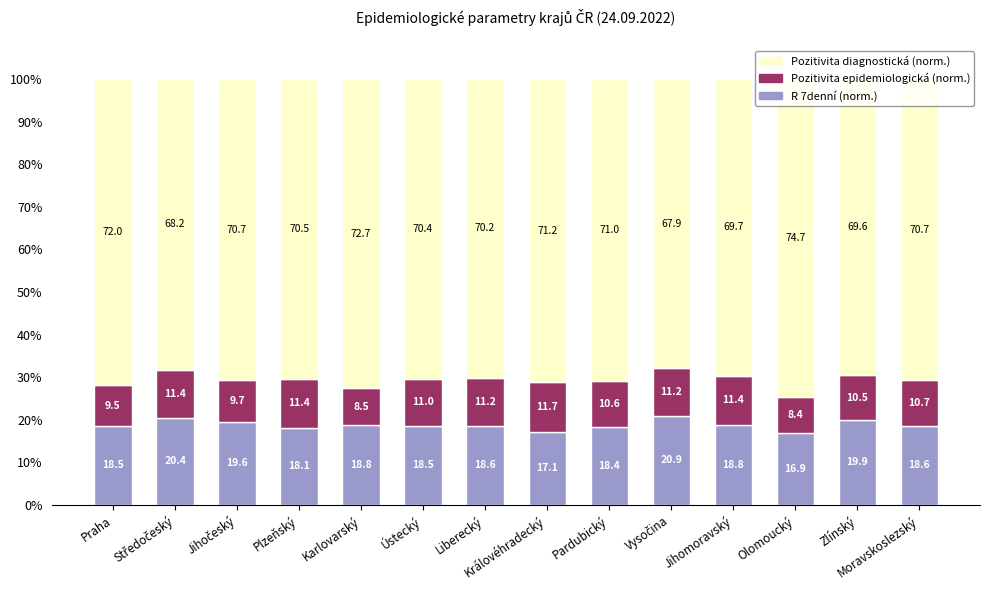

How many series are shown in this chart?

3